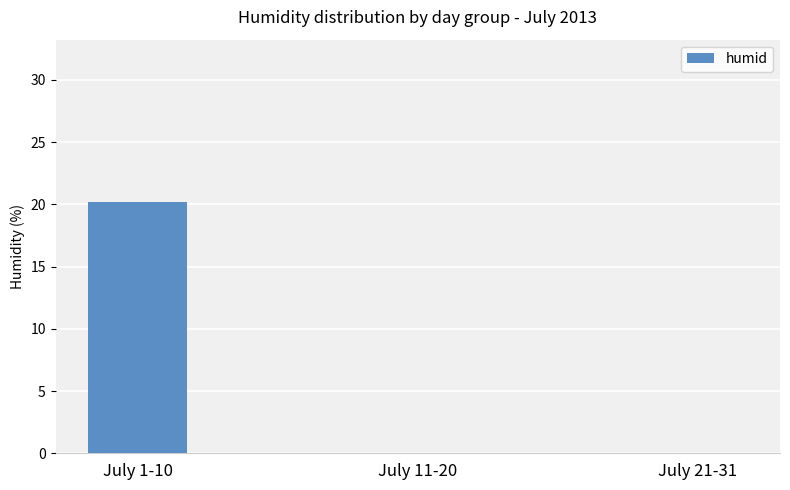

Reading left to right, what are all the values shown in this chart?

20.2	0.0	0.0